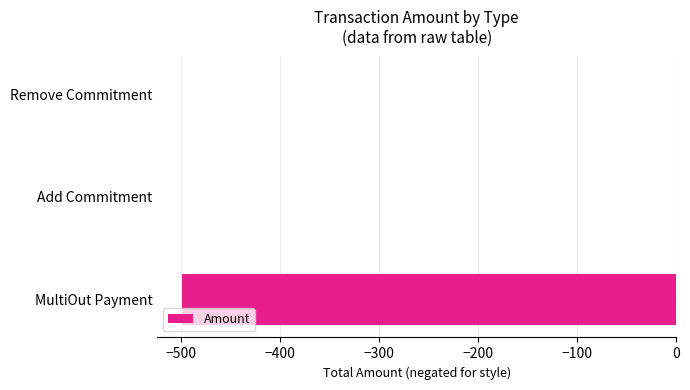

True or false: the data shows -224.6 at MultiOut Payment.

False